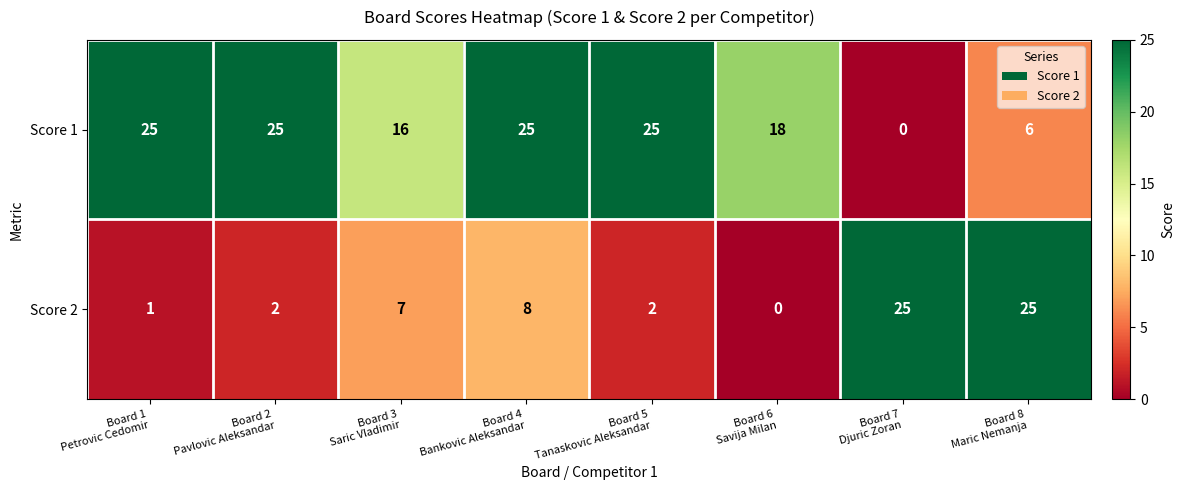

How many categories are shown in the chart?

8